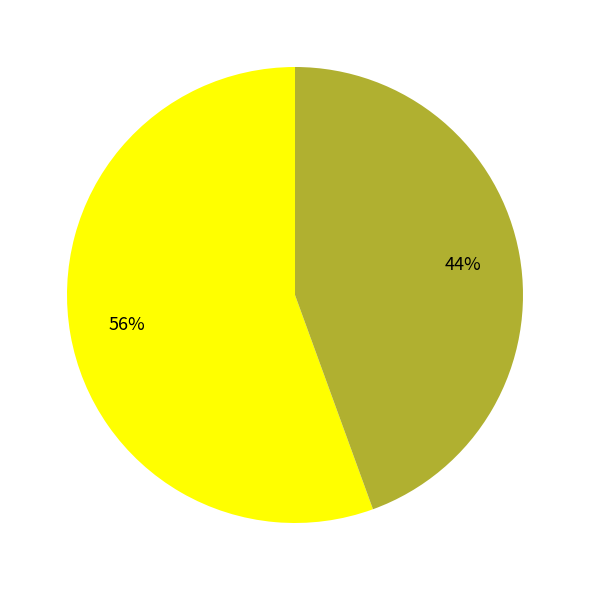

To the nearest percent, what is the average slice percentage?

50%